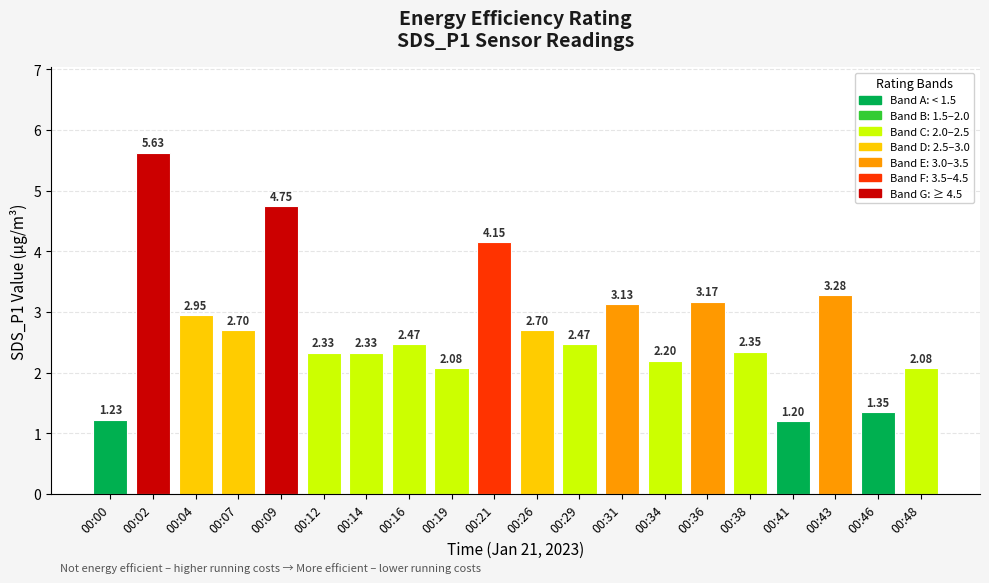

What is the value of the 17th bar from the left?

1.2